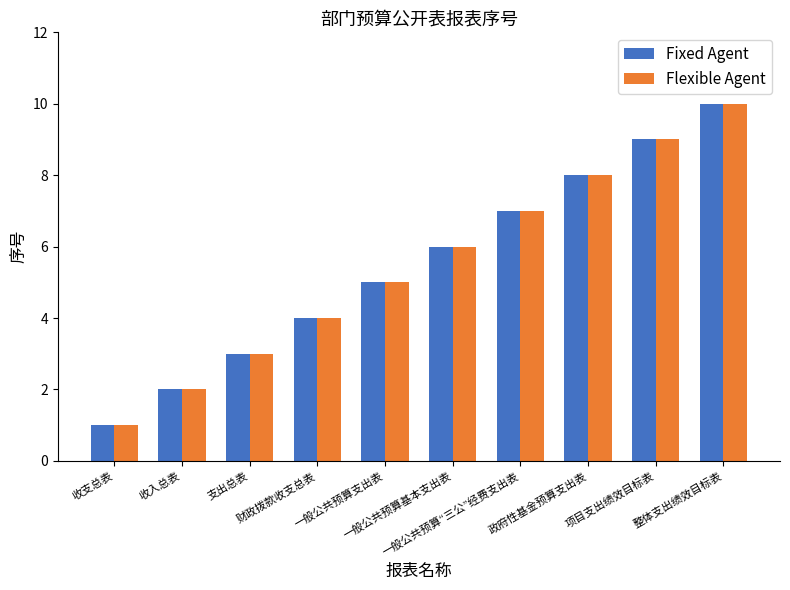

Reading left to right, list all the values displayed in this chart.

Fixed Agent: 收支总表=1	收入总表=2	支出总表=3	财政拨款收支总表=4	一般公共预算支出表=5	一般公共预算基本支出表=6	一般公共预算“三公”经费支出表=7	政府性基金预算支出表=8	项目支出绩效目标表=9	整体支出绩效目标表=10
Flexible Agent: 收支总表=1	收入总表=2	支出总表=3	财政拨款收支总表=4	一般公共预算支出表=5	一般公共预算基本支出表=6	一般公共预算“三公”经费支出表=7	政府性基金预算支出表=8	项目支出绩效目标表=9	整体支出绩效目标表=10